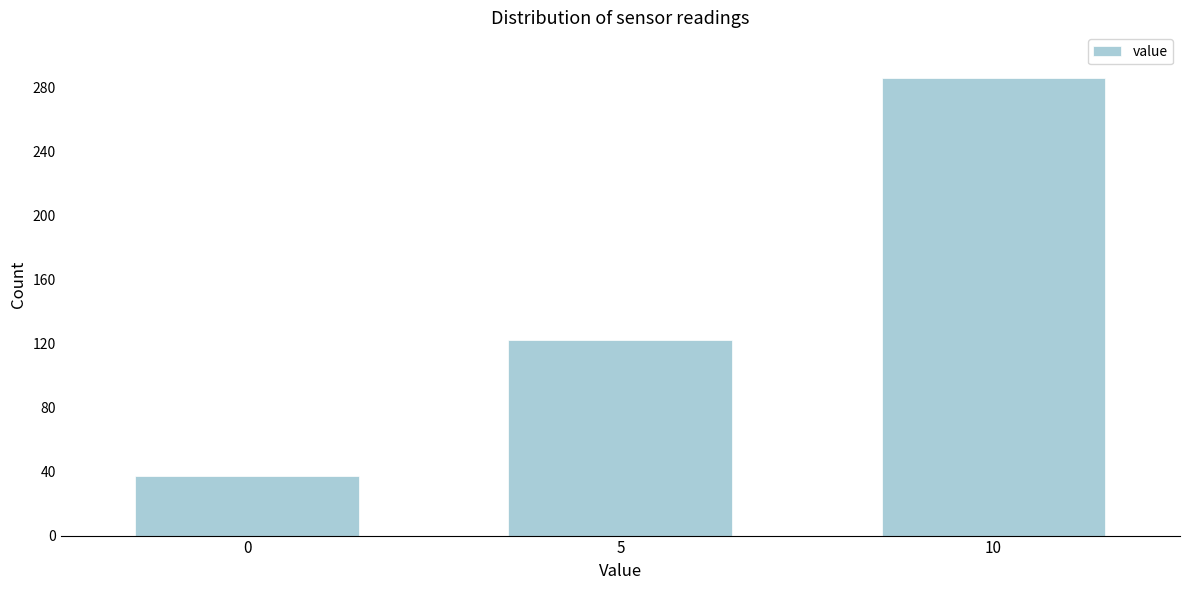

Reading left to right, transcribe all the data shown in this chart.

0=37	5=122	10=286